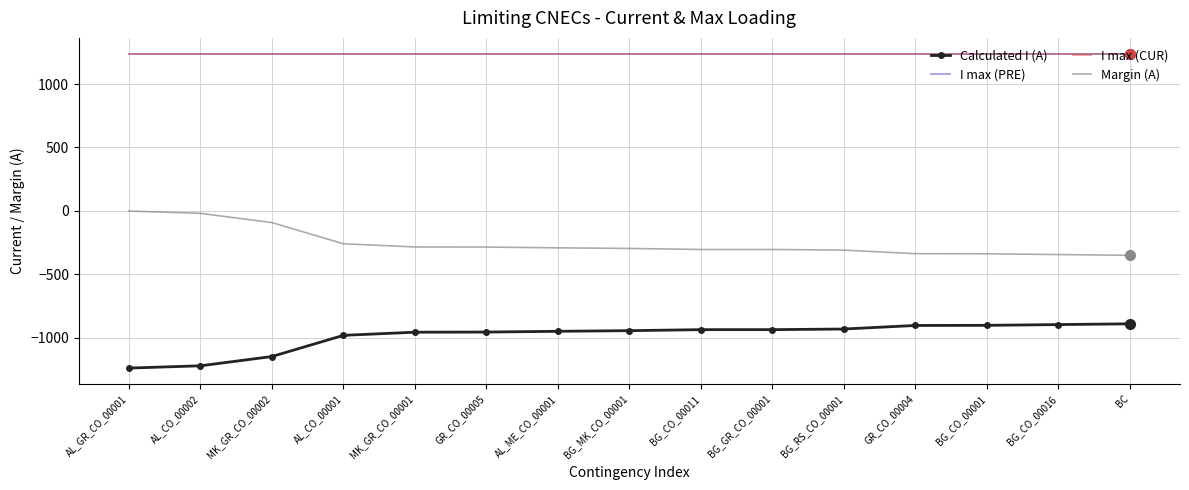

True or false: Calculated I (A) and Margin (A) intersect in this chart.

False